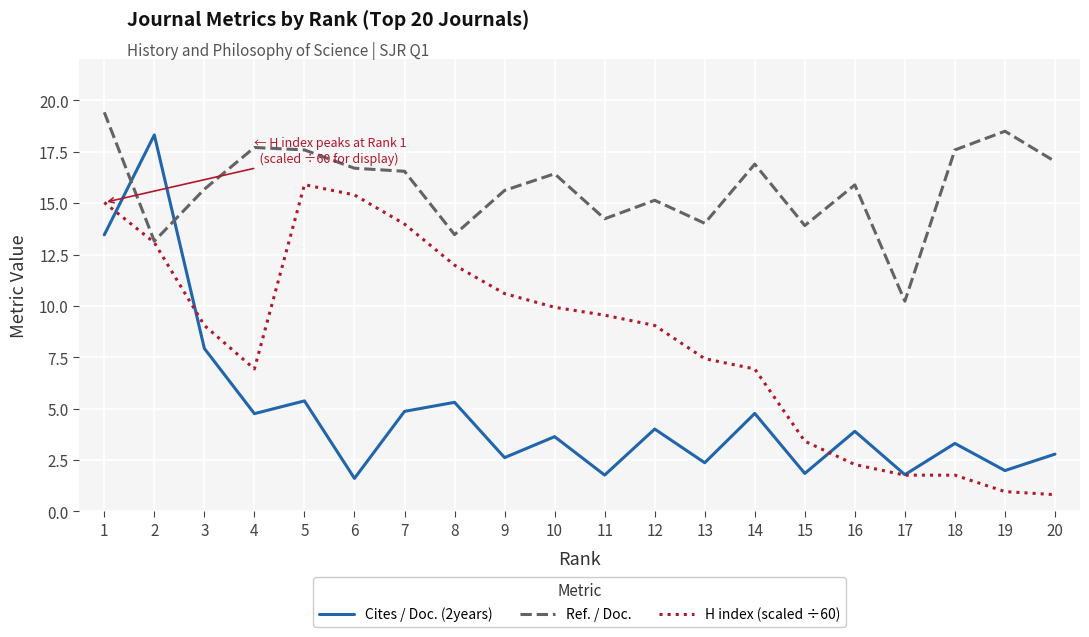

Which series changed the most between 5 and 14?

H index (scaled ÷60)